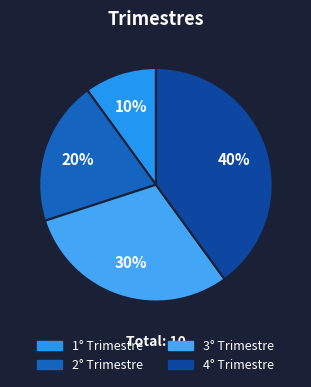

What percentage is the 1° Trimestre slice, to the nearest percent?

10%